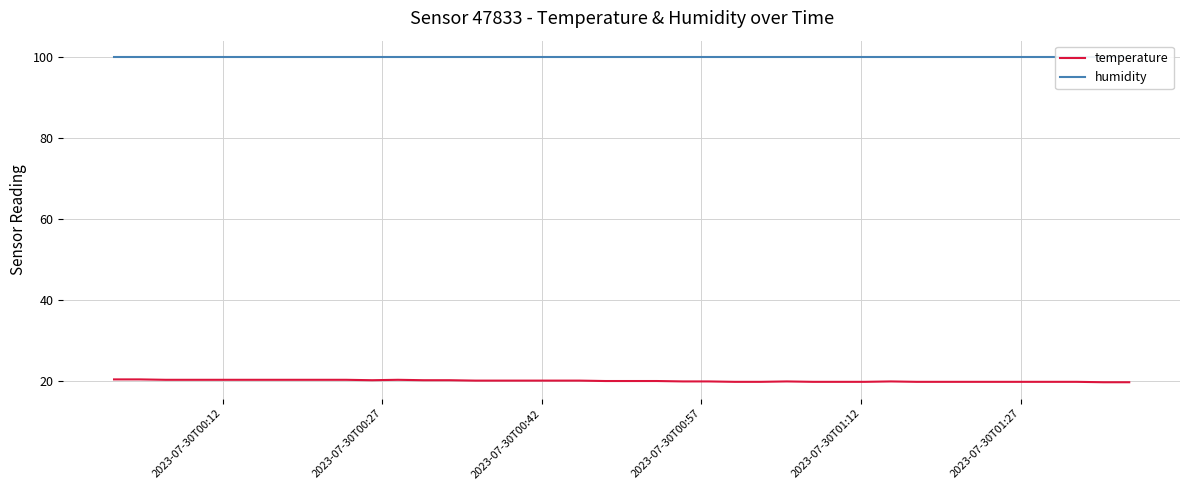

What is the highest value of the temperature series?

20.5